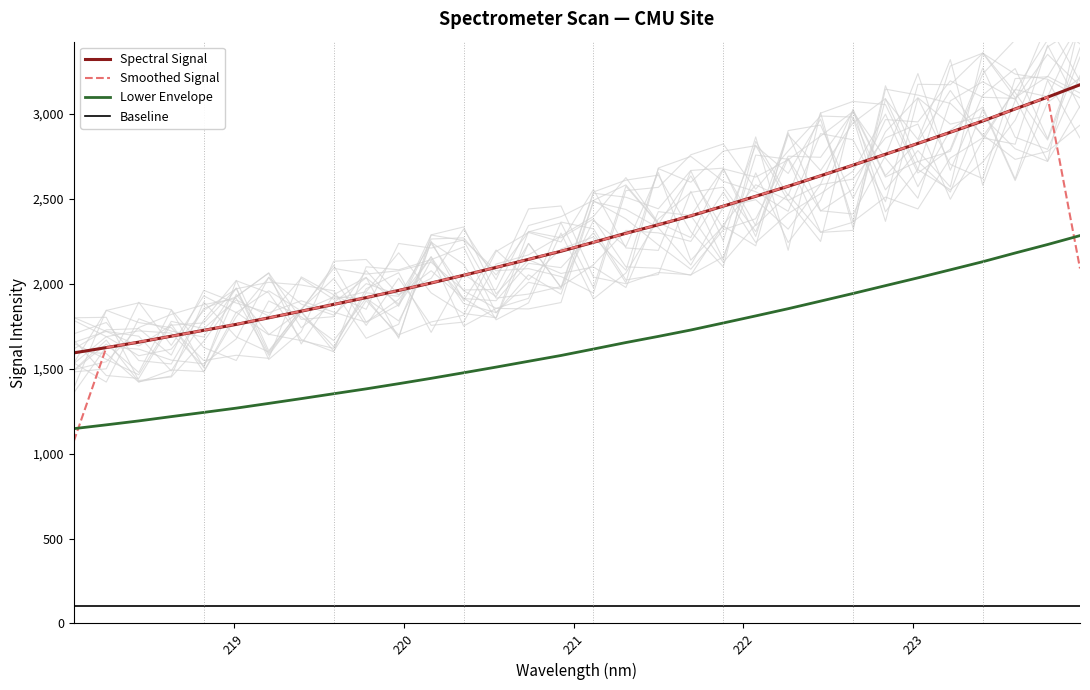

True or false: Lower Envelope and Baseline intersect in this chart.

False